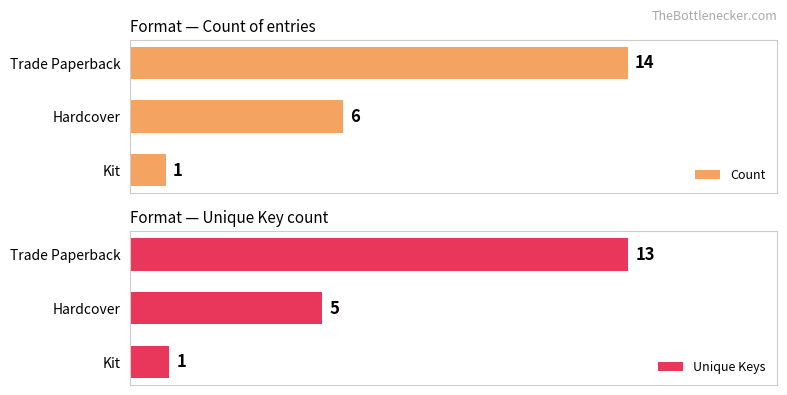

What are all the series names shown in the legend?

Count, Unique Keys